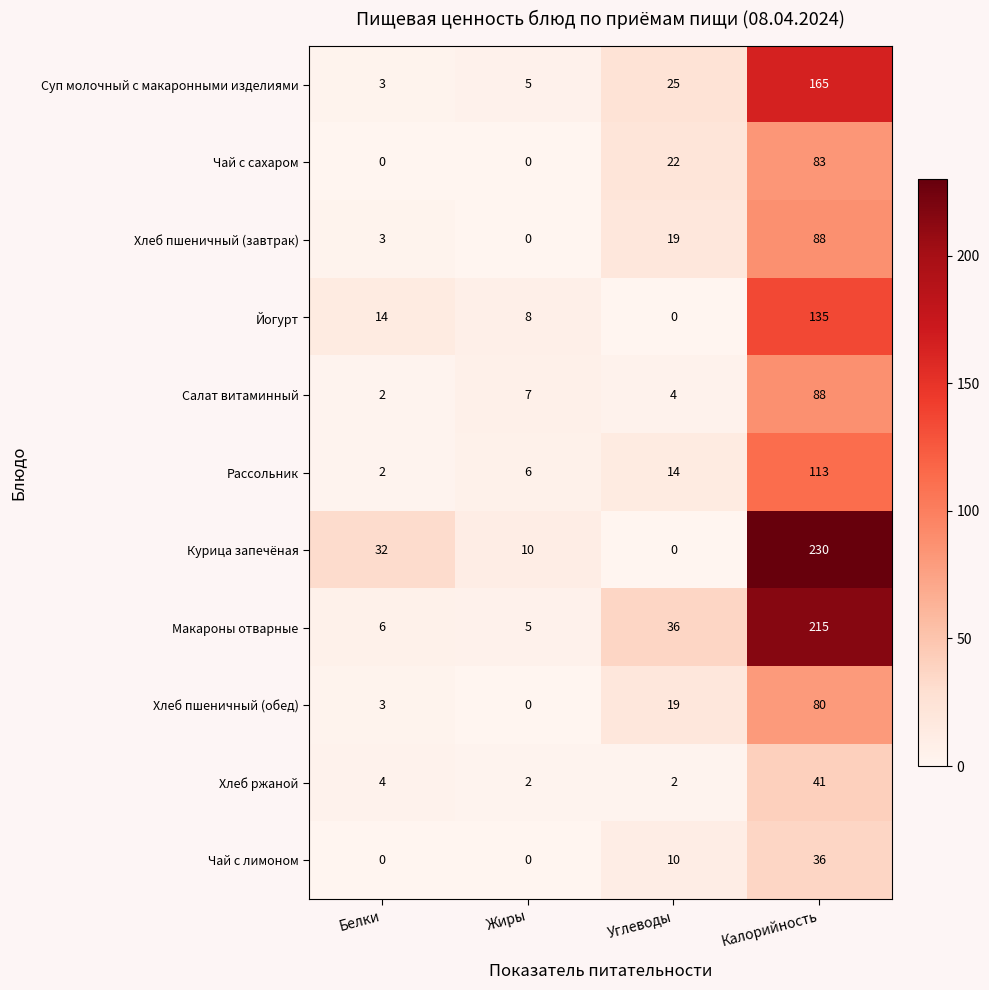

At which label is Йогурт closest to 67?

Белки